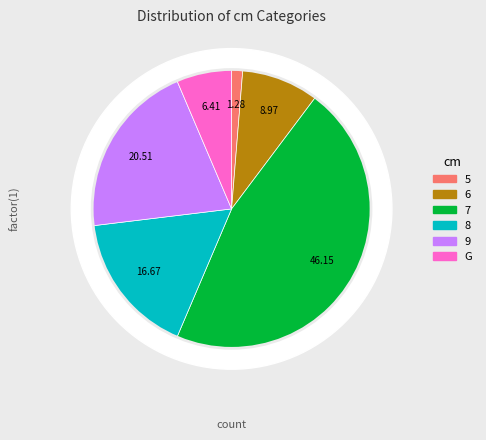

Does any single category account for the majority?

No